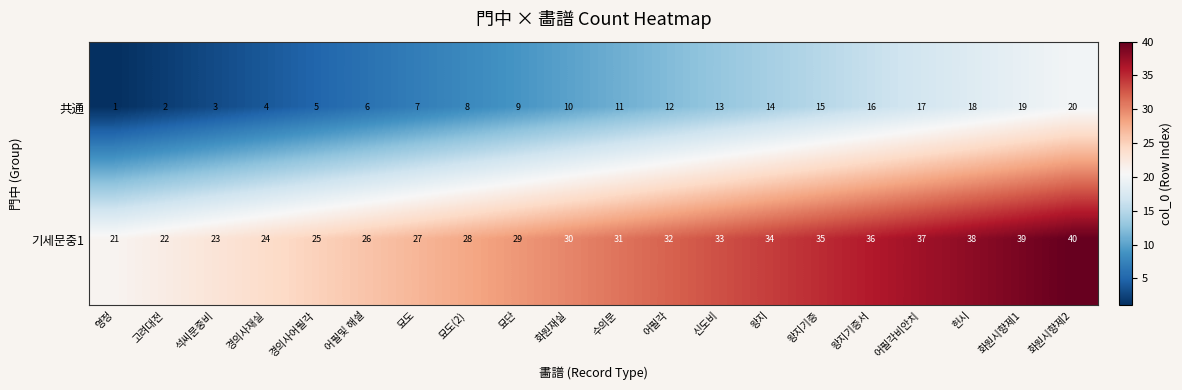

What is the maximum value for 기세문중1?

40